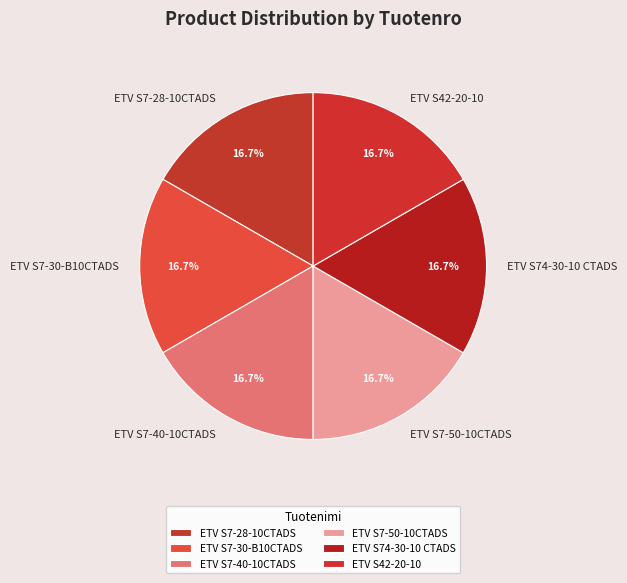

Is it true that ETV S7-28-10CTADS is 17% of the pie?

True